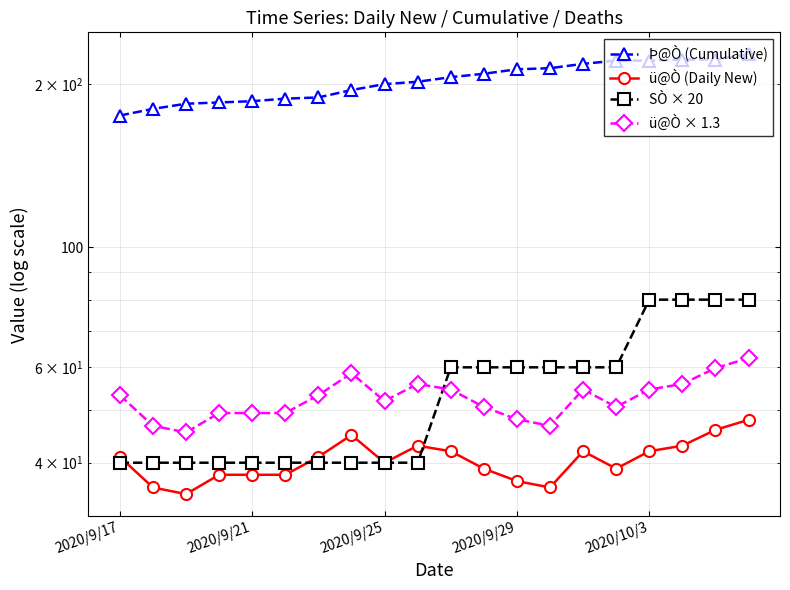

Does the chart display data point markers on the line(s)?

Yes